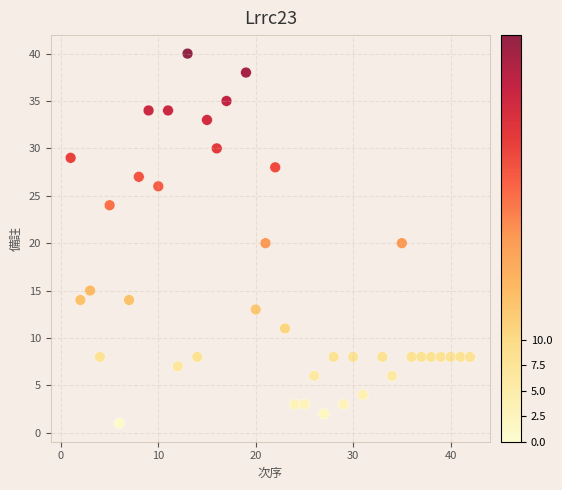

What is the range of Y values (max minus min)?

39